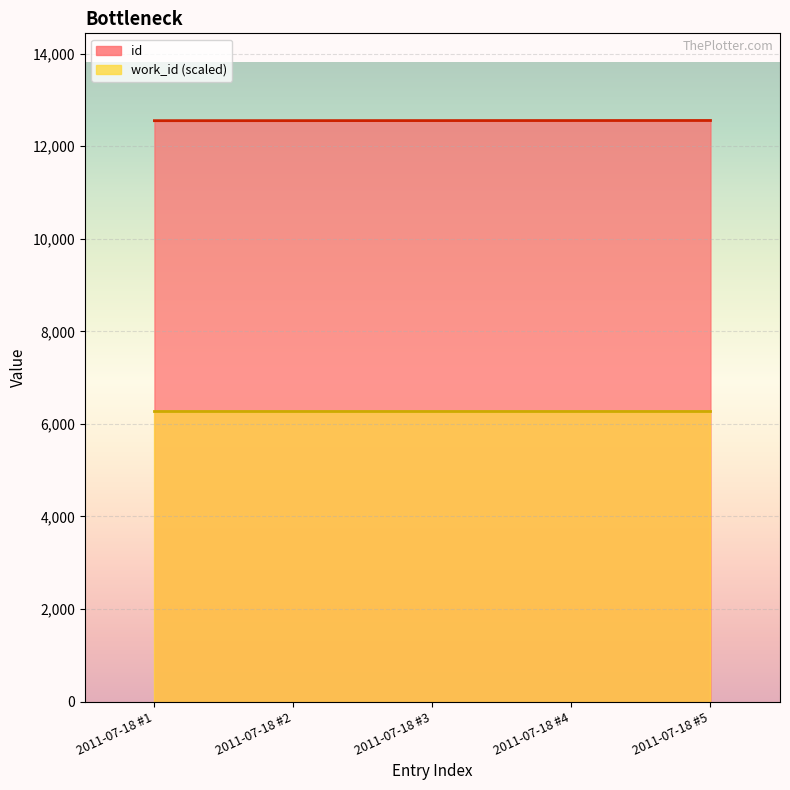

Between 2011-07-18 #4 and 2011-07-18 #1, which is larger?

2011-07-18 #4